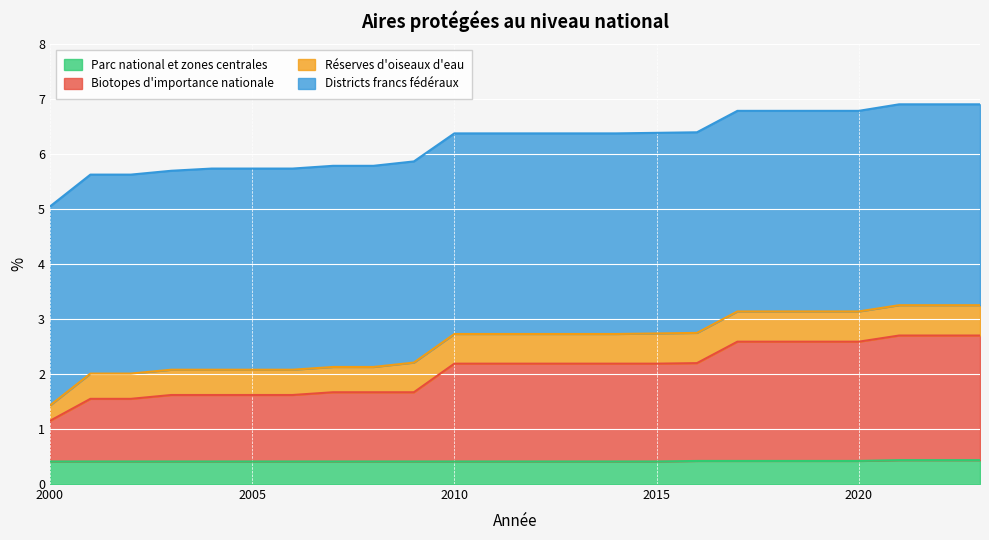

What are all the series names shown in the legend?

Parc national et zones centrales, Biotopes d'importance nationale, Réserves d'oiseaux d'eau, Districts francs fédéraux